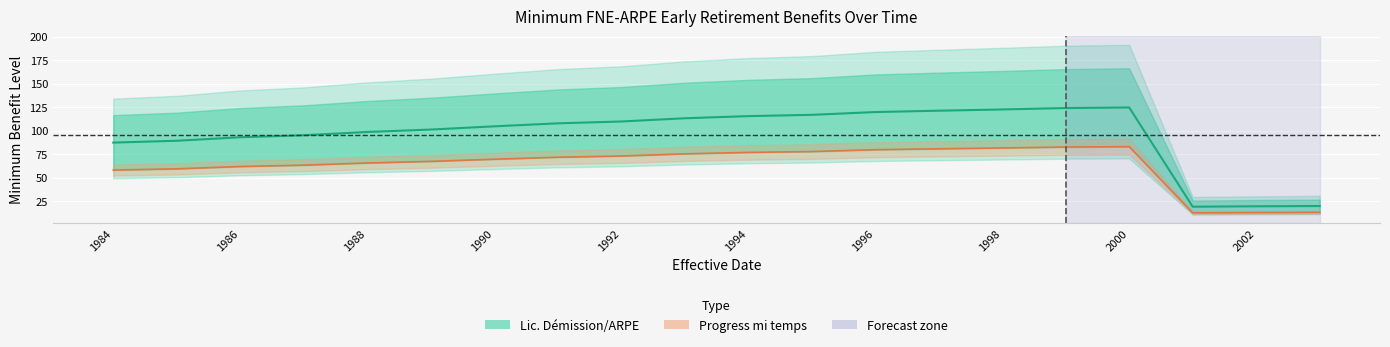

Rank the series at 1985 from highest to lowest value.

Lic. Démission/ARPE, Progress mi temps